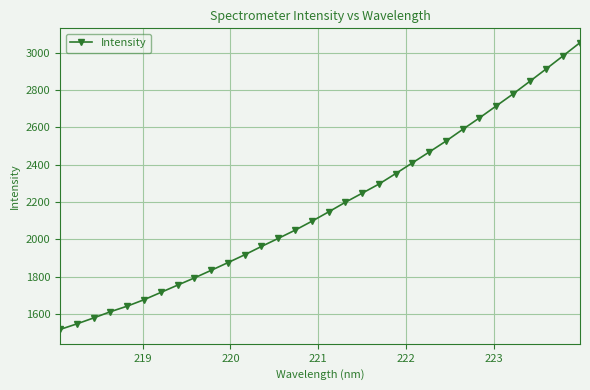

What is the difference between the second highest and minimum values?

1465.2